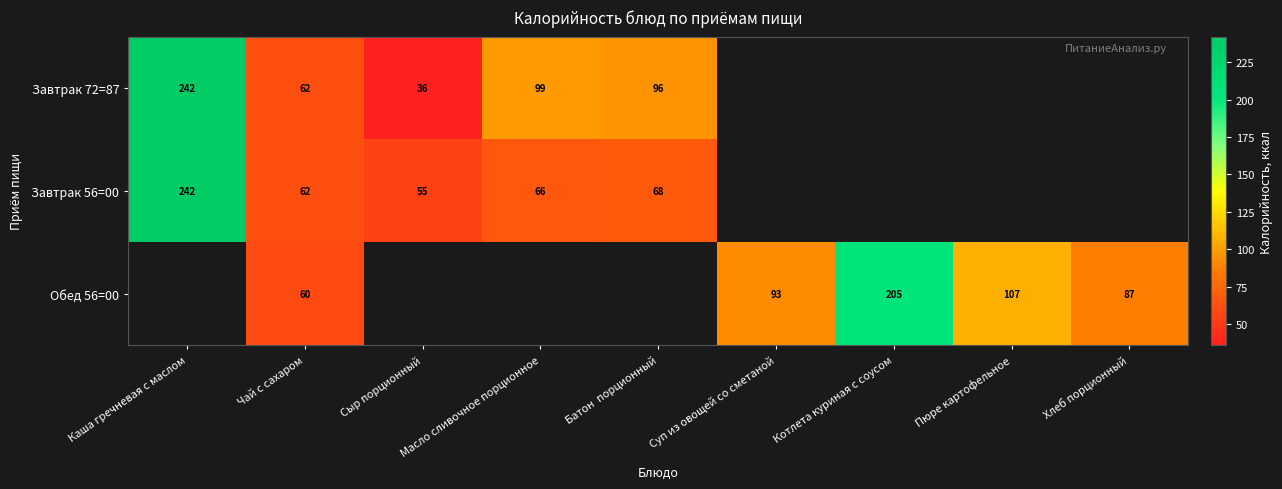

At how many categories does at least one series exceed 158?

2